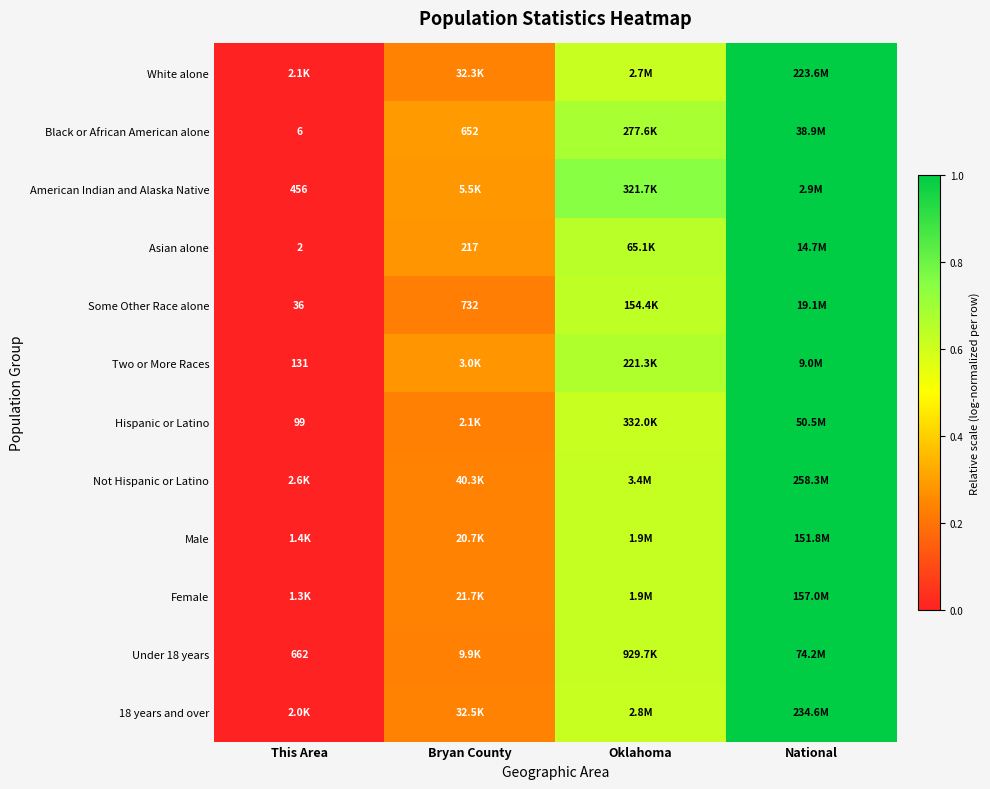

At how many categories does at least one series exceed 0?

3